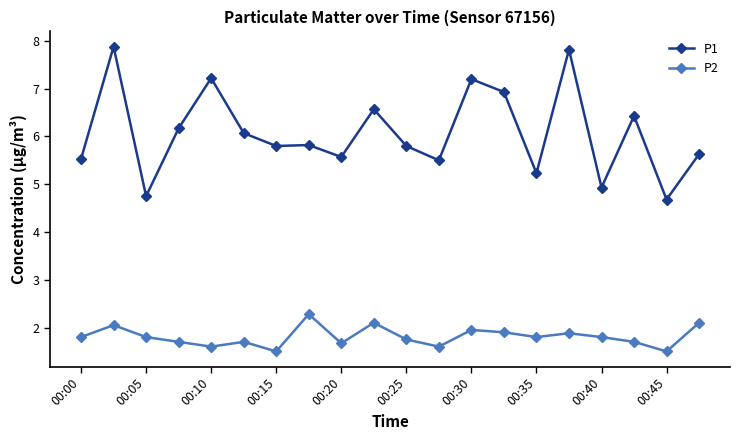

At how many categories does at least one series exceed 4?

20